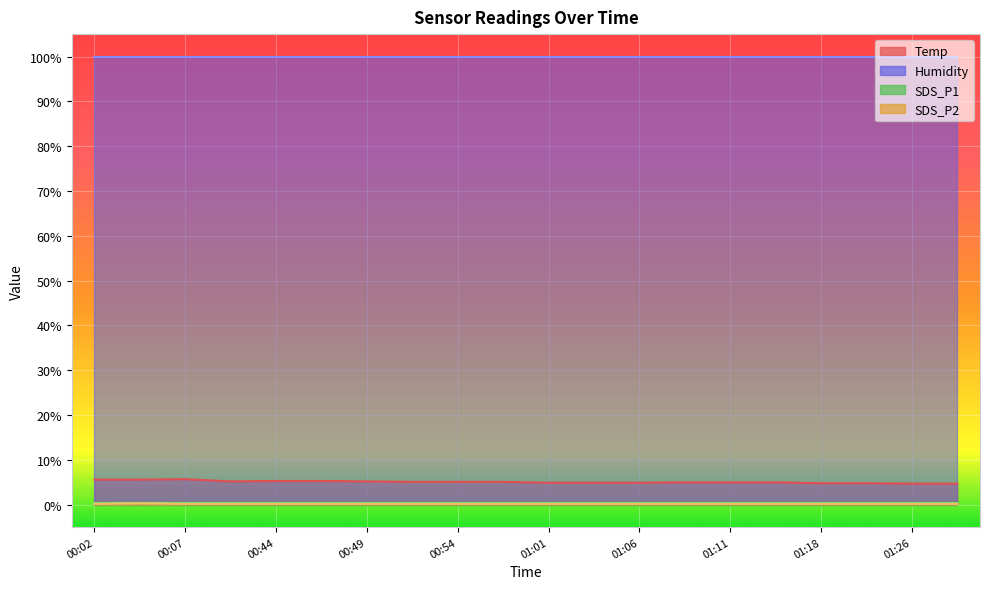

What is the average value of the SDS_P2 series?

0.2